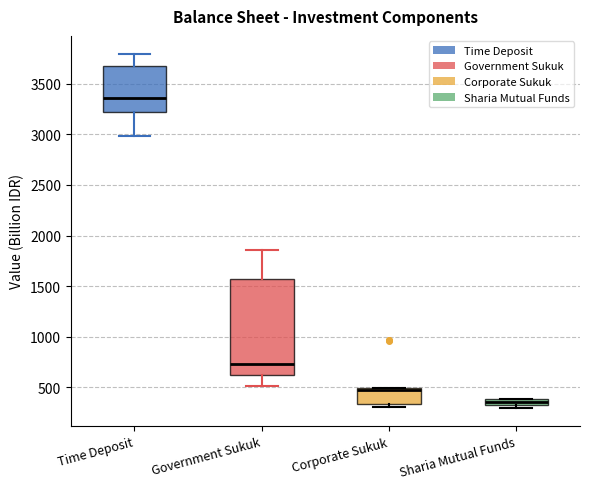

Where does the median line of the box for Corporate Sukuk sit on the y-axis? The values are not printed on the chart, so give them approximately, as read against the axis.

450